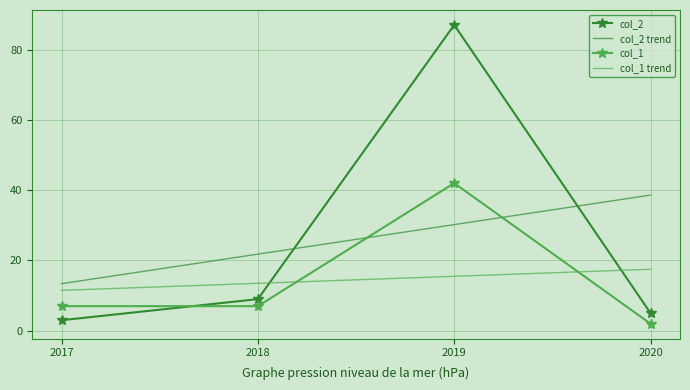

True or false: col_1 trend and col_2 trend intersect in this chart.

False